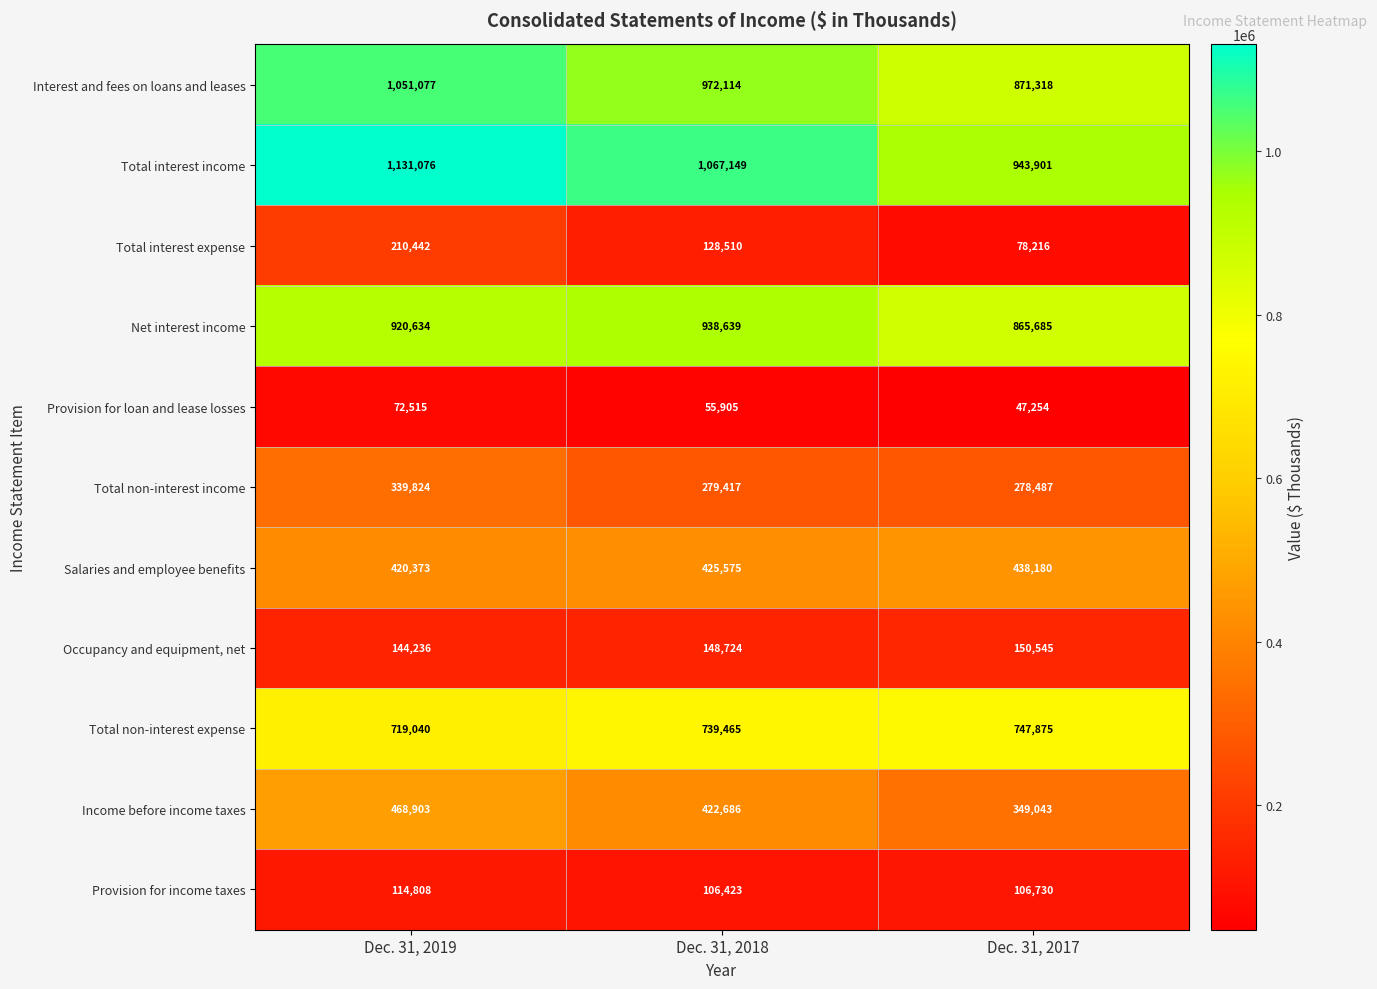

What is the maximum value shown in the chart?

1131076